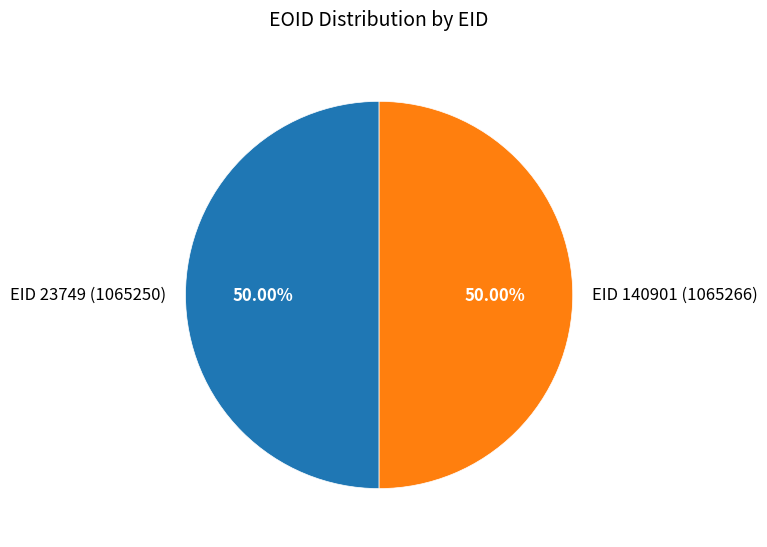

To the nearest percent, what portion does EID 23749 represent?

50%